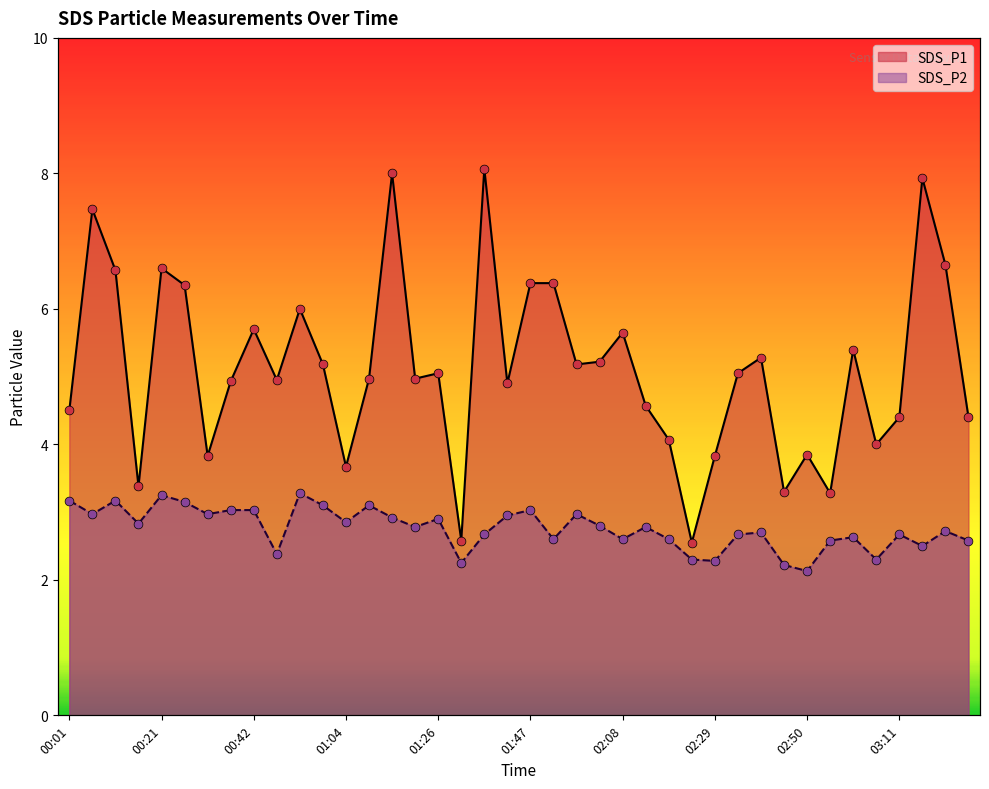

Is the value of SDS_P2 at 02:08 greater than the value of SDS_P1 at 03:26?

No